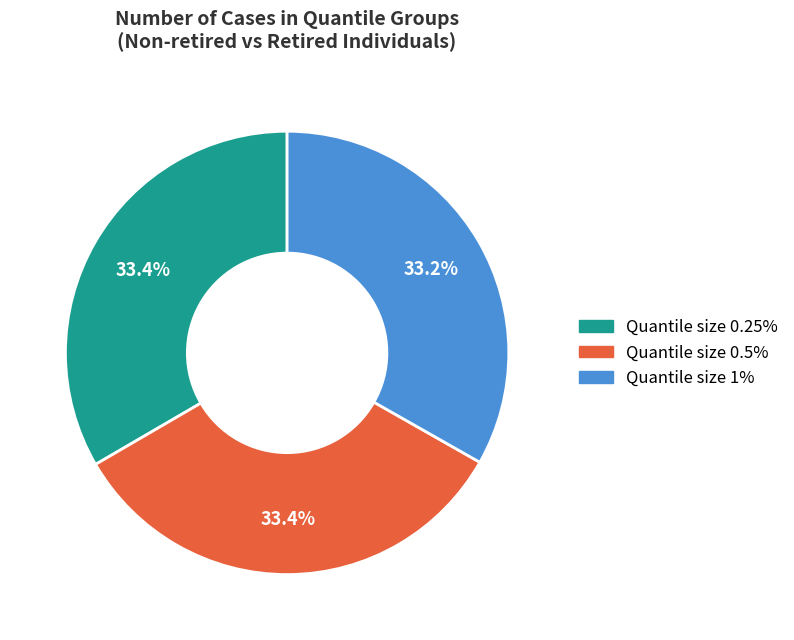

Does Quantile size 0.25% account for over 50% of the chart?

No